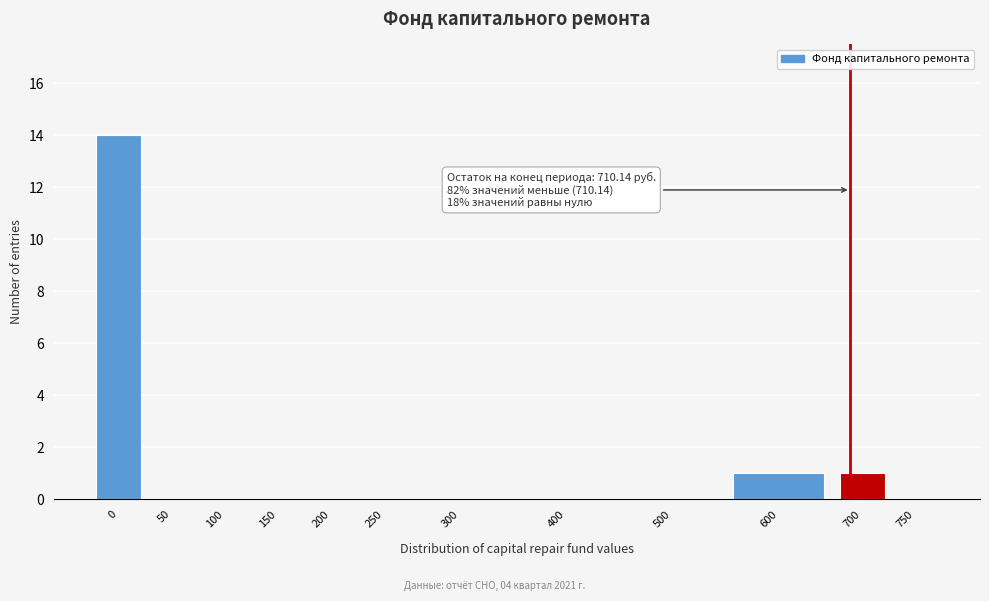

Reading right to left, transcribe all the data shown in this chart.

750=0	700=1	600=1	500=0	400=0	300=0	250=0	200=0	150=0	100=0	50=0	0=14